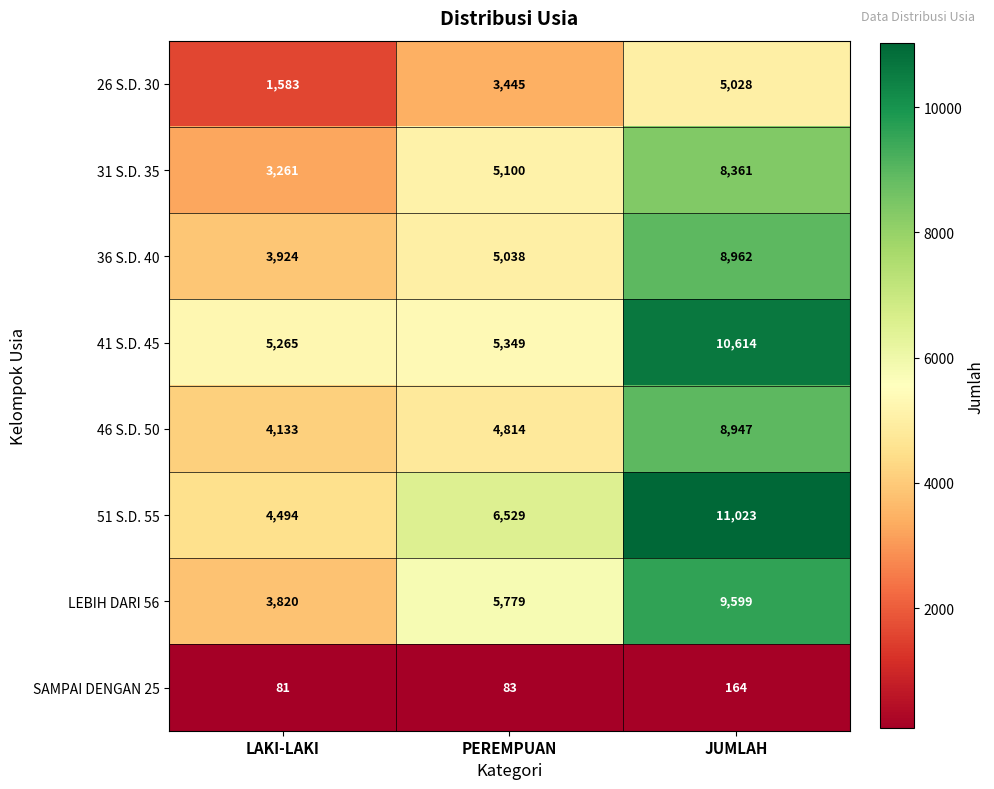

Reading left to right, extract all data points from this chart.

26 S.D. 30: LAKI-LAKI=1583	PEREMPUAN=3445	JUMLAH=5028
31 S.D. 35: LAKI-LAKI=3261	PEREMPUAN=5100	JUMLAH=8361
36 S.D. 40: LAKI-LAKI=3924	PEREMPUAN=5038	JUMLAH=8962
41 S.D. 45: LAKI-LAKI=5265	PEREMPUAN=5349	JUMLAH=10614
46 S.D. 50: LAKI-LAKI=4133	PEREMPUAN=4814	JUMLAH=8947
51 S.D. 55: LAKI-LAKI=4494	PEREMPUAN=6529	JUMLAH=11023
LEBIH DARI 56: LAKI-LAKI=3820	PEREMPUAN=5779	JUMLAH=9599
SAMPAI DENGAN 25: LAKI-LAKI=81	PEREMPUAN=83	JUMLAH=164